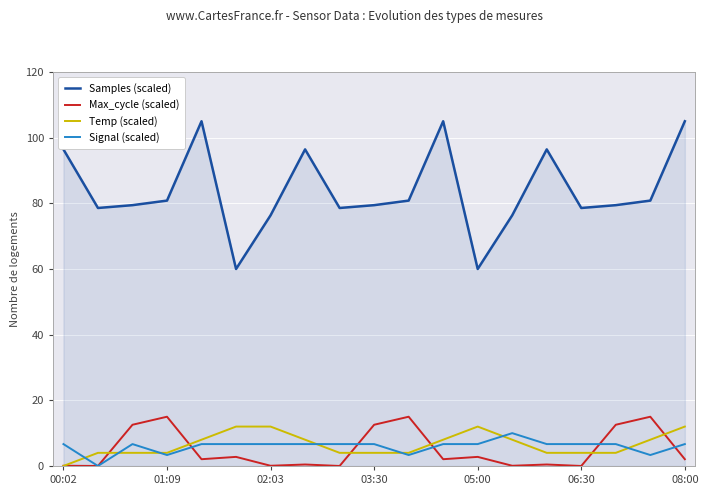

True or false: Signal (scaled) and Samples (scaled) cross at least once.

False